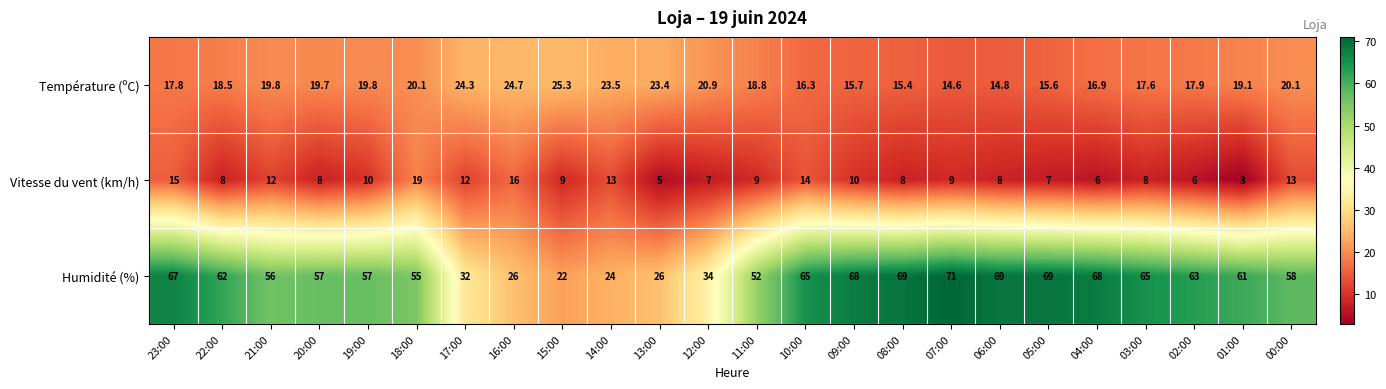

Is the value of Humidité (%) at 22:00 greater than the value of Vitesse du vent (km/h) at 07:00?

Yes